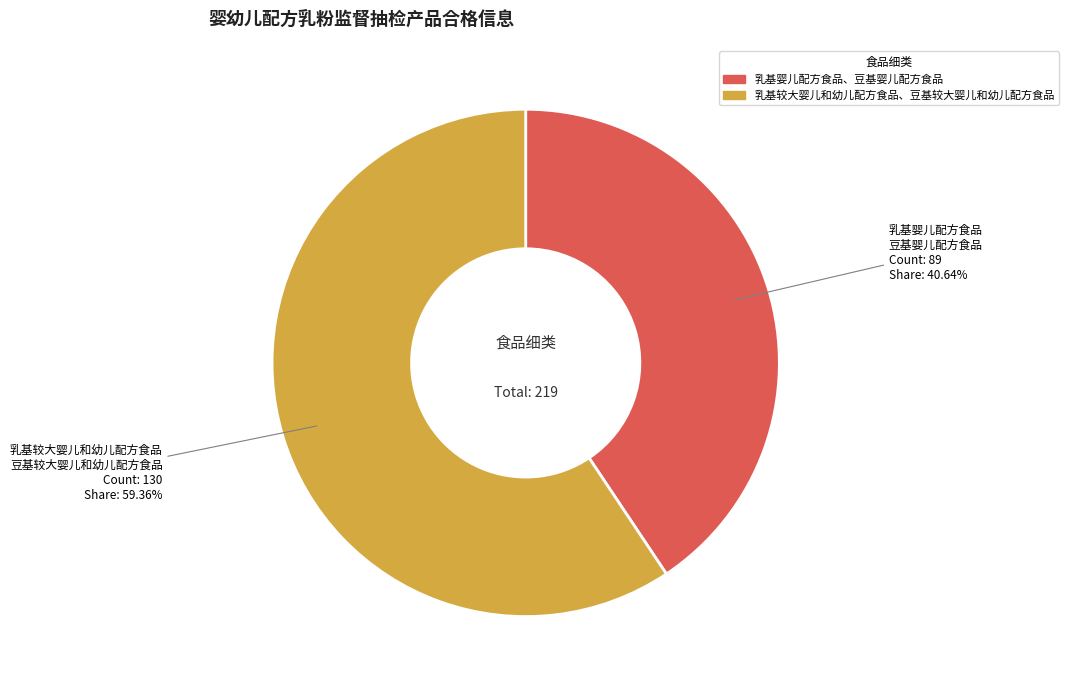

To the nearest percent, what percentage of the pie is 乳基婴儿配方食品、豆基婴儿配方食品?

41%